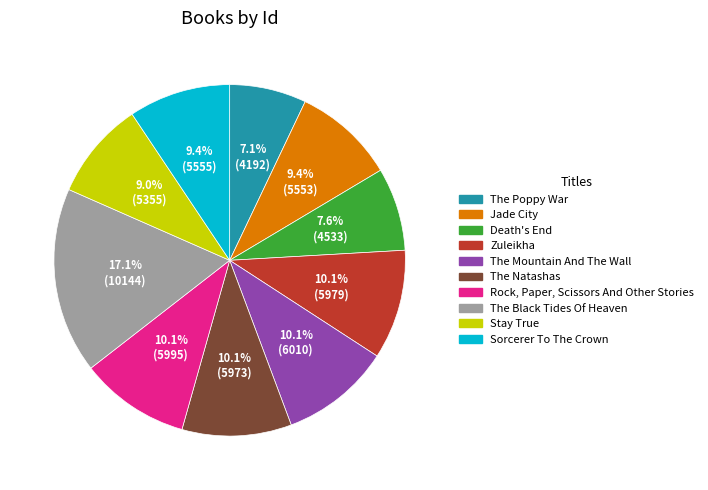

Which slice is the smallest?

The Poppy War